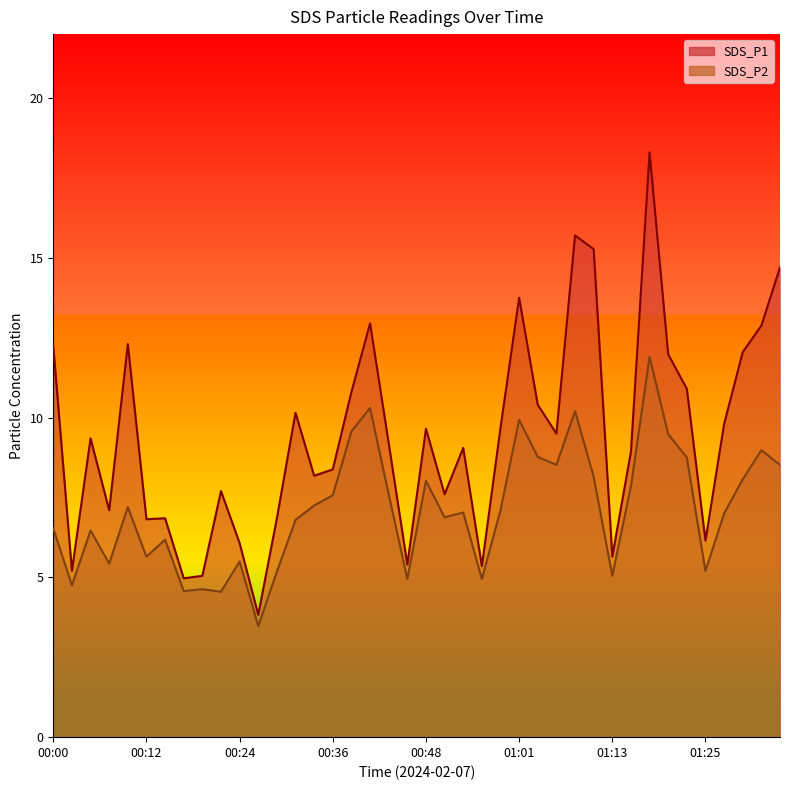

What is the sum of the SDS_P1 values at 01:10 and 00:17?

20.2